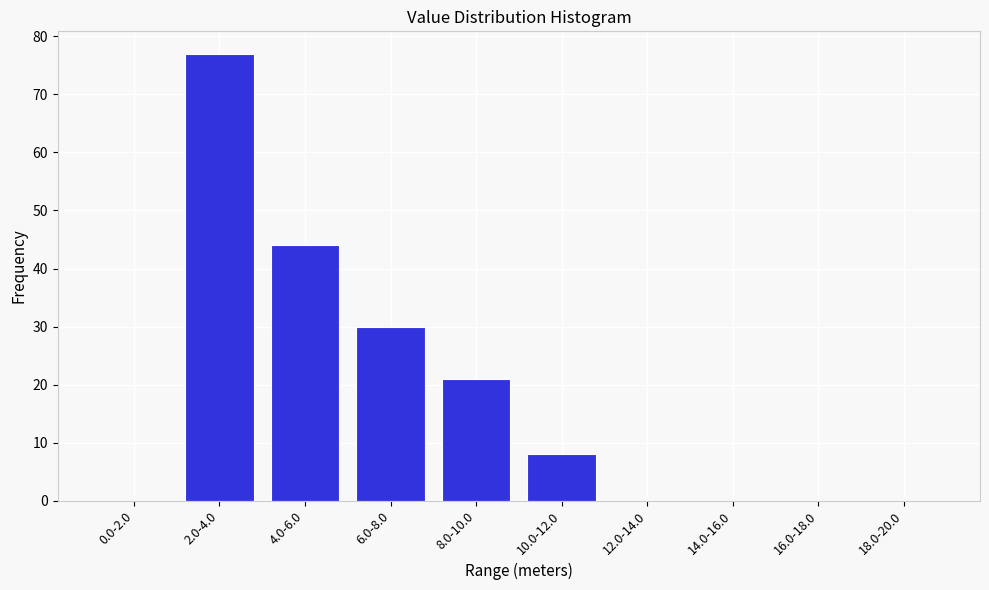

Reading left to right, transcribe all the data shown in this chart.

0.0-2.0=0	2.0-4.0=77	4.0-6.0=44	6.0-8.0=30	8.0-10.0=21	10.0-12.0=8	12.0-14.0=0	14.0-16.0=0	16.0-18.0=0	18.0-20.0=0